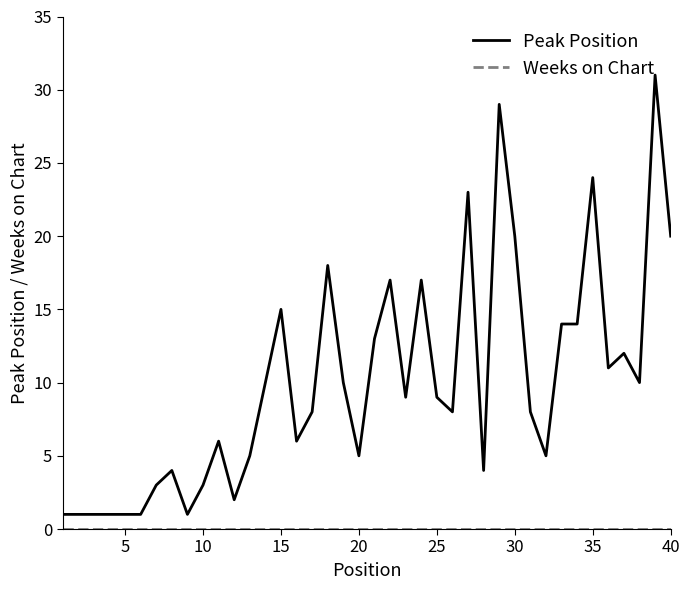

What is the difference between the maximum and minimum values in the Peak Position series?

30